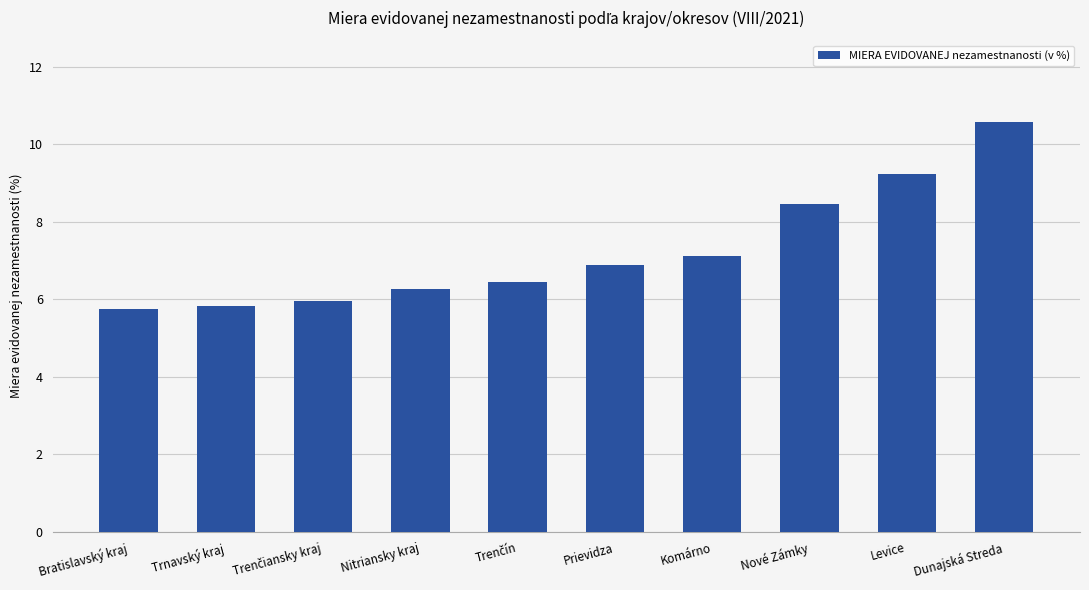

What is the value of the 10th bar from the left?

10.6